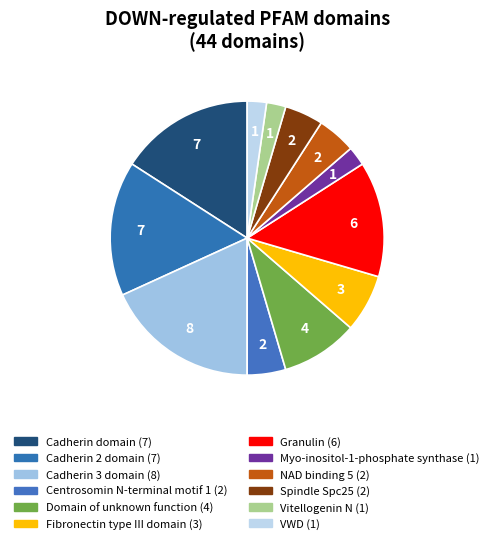

How many slices are in this pie chart?

12